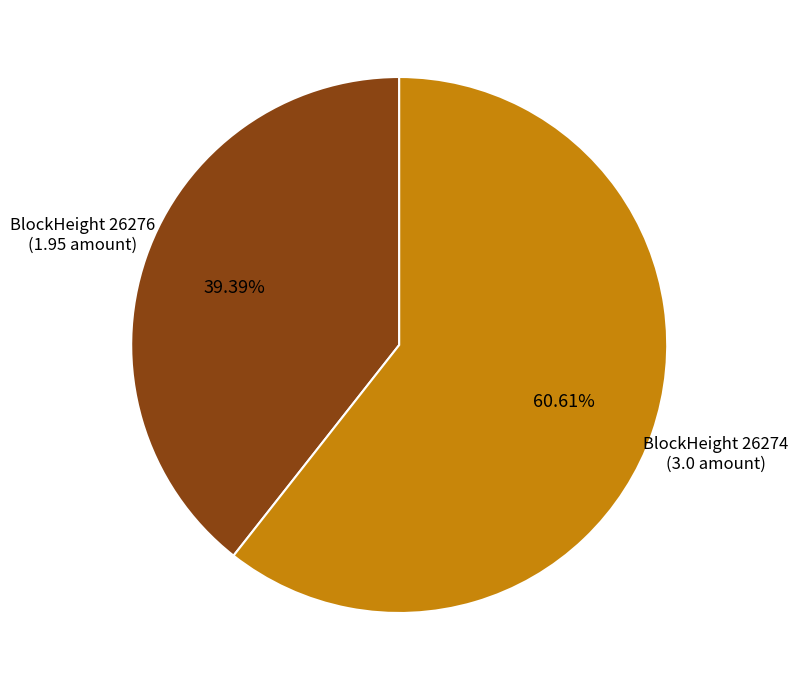

How many slices are in this pie chart?

2